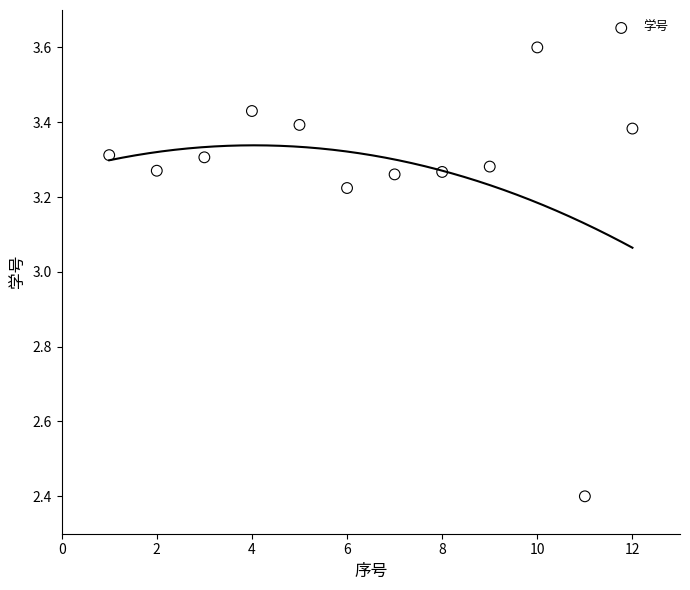

What is the average X value?

6.5